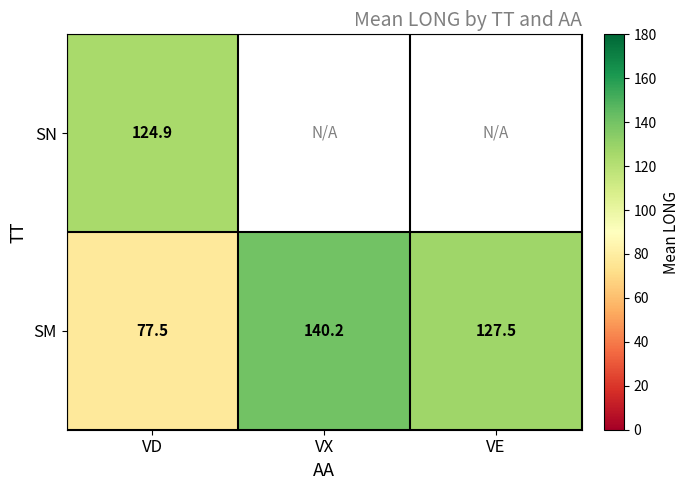

Which has a higher value, VD or VX?

VX